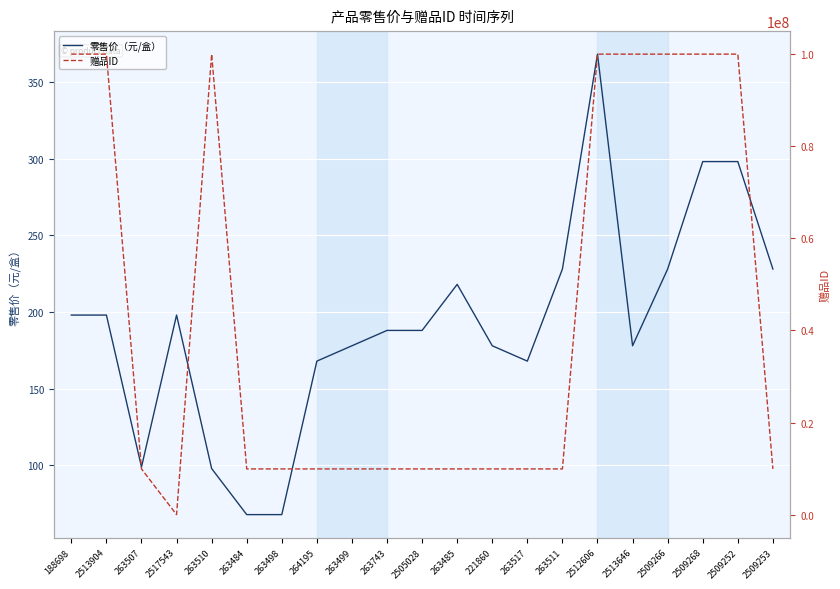

Is it true that 零售价（元/盒） equals 228 at 263511?

True